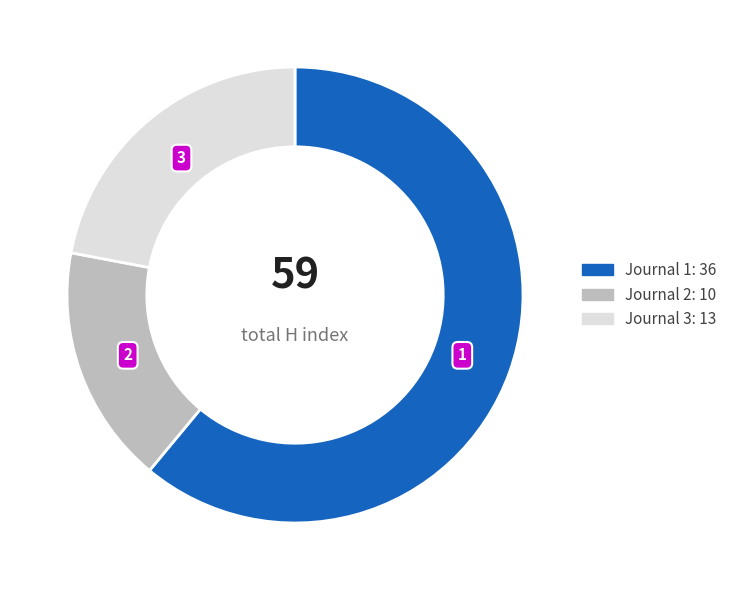

How many segments does this pie chart have?

3